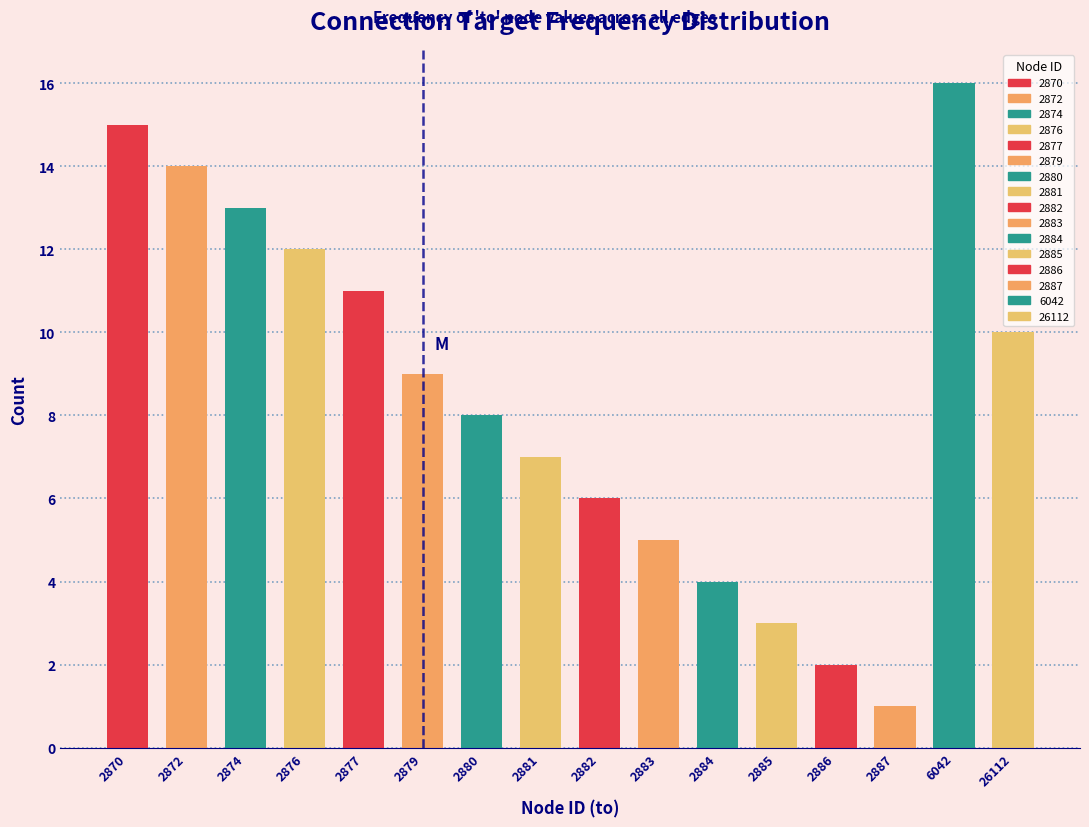

Reading left to right, transcribe all the data shown in this chart.

2870=15	2872=14	2874=13	2876=12	2877=11	2879=9	2880=8	2881=7	2882=6	2883=5	2884=4	2885=3	2886=2	2887=1	6042=16	26112=10